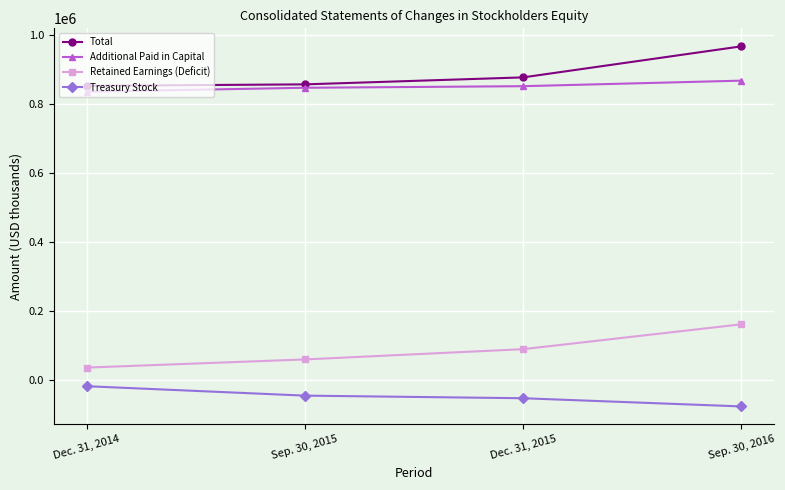

What position from the left is Sep. 30, 2016?

4